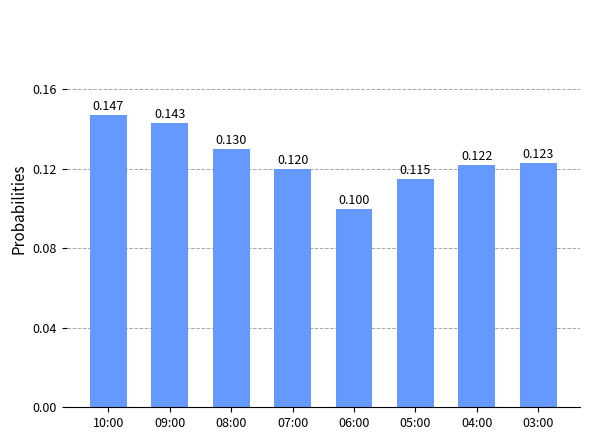

Where is the data nearest to the value 0?

06:00